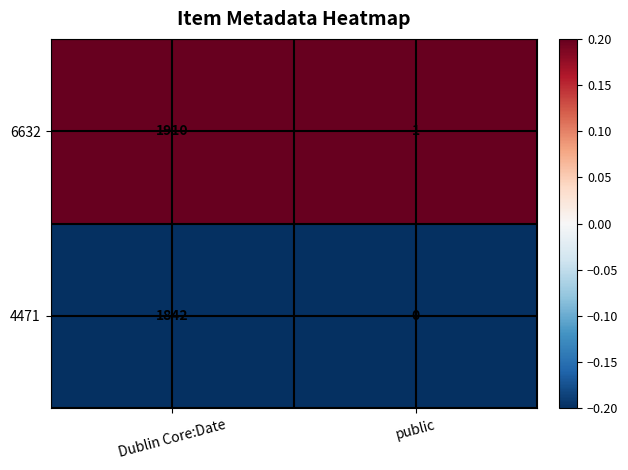

True or false: 6632 has a value of 1 at public.

True